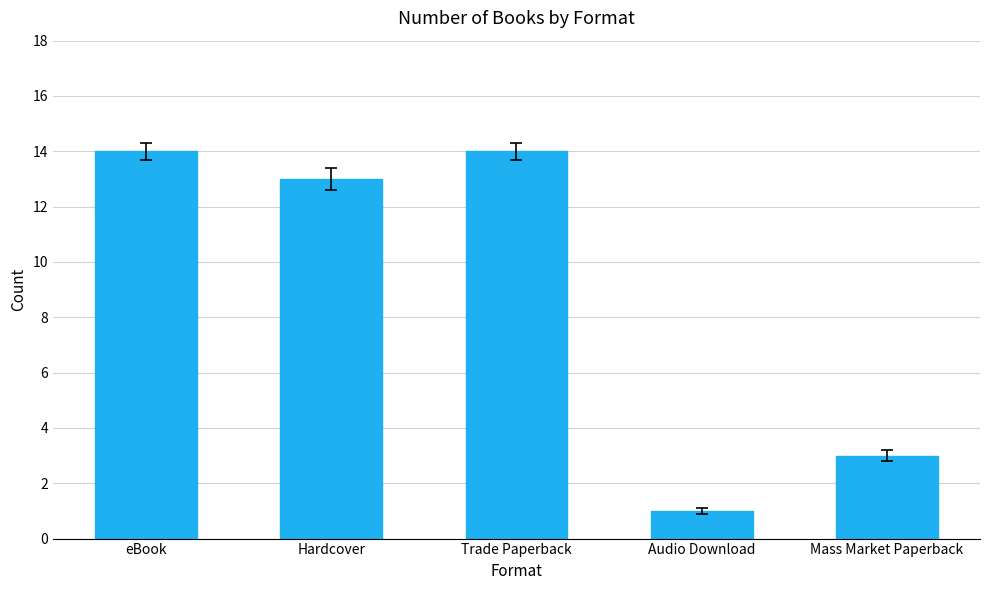

Which category has the lowest value across all series?

Audio Download